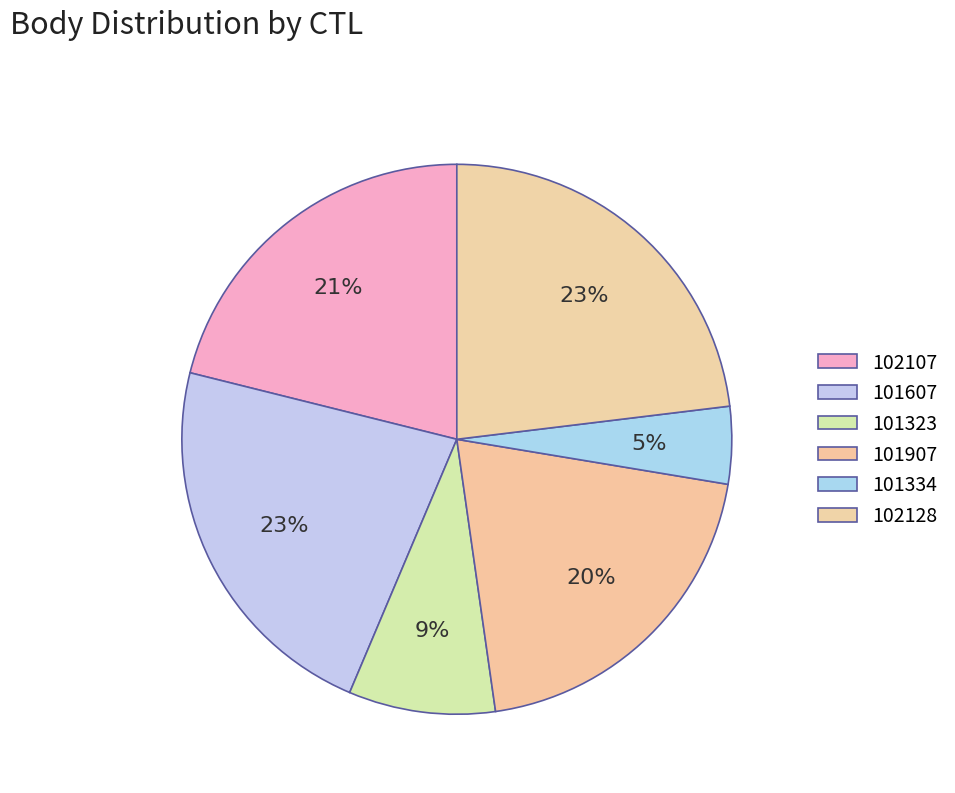

To the nearest percent, what portion does 101323 represent?

9%